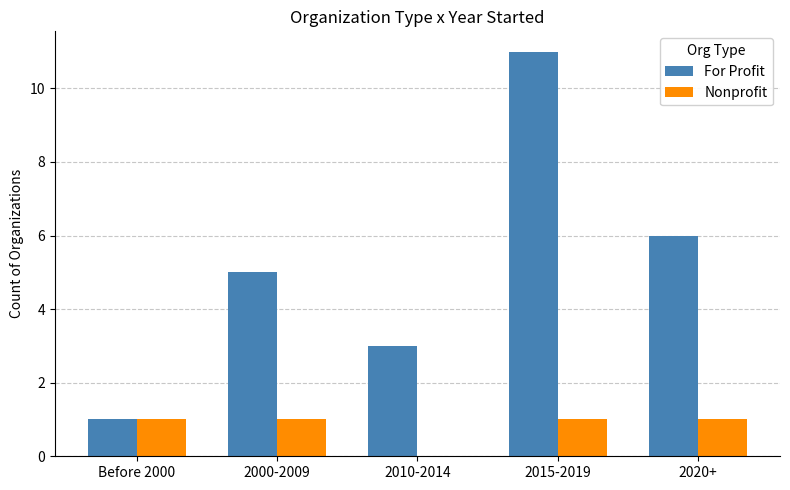

Is the value of For Profit at 2015-2019 greater than the value of Nonprofit at Before 2000?

Yes